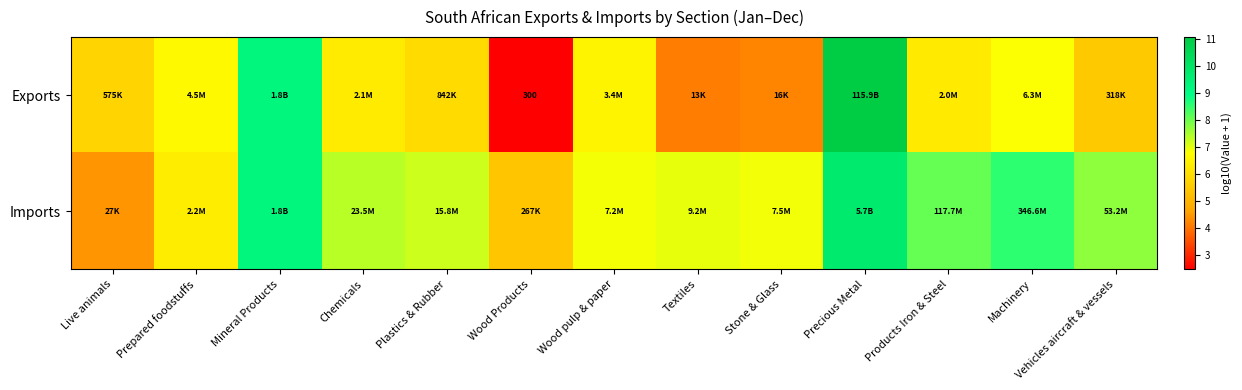

How many distinct data groups are displayed?

2